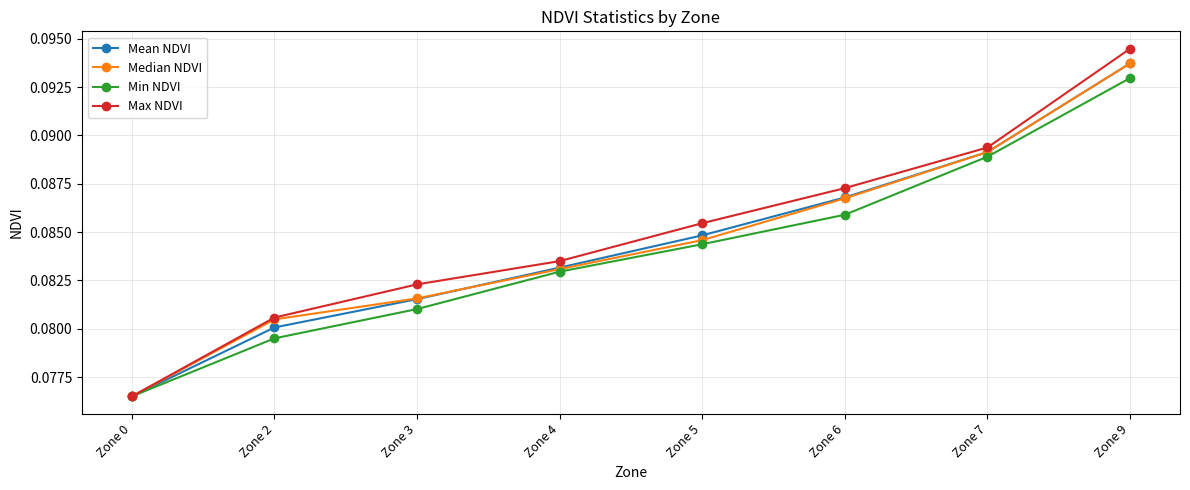

At which label is Median NDVI closest to 0?

Zone 0